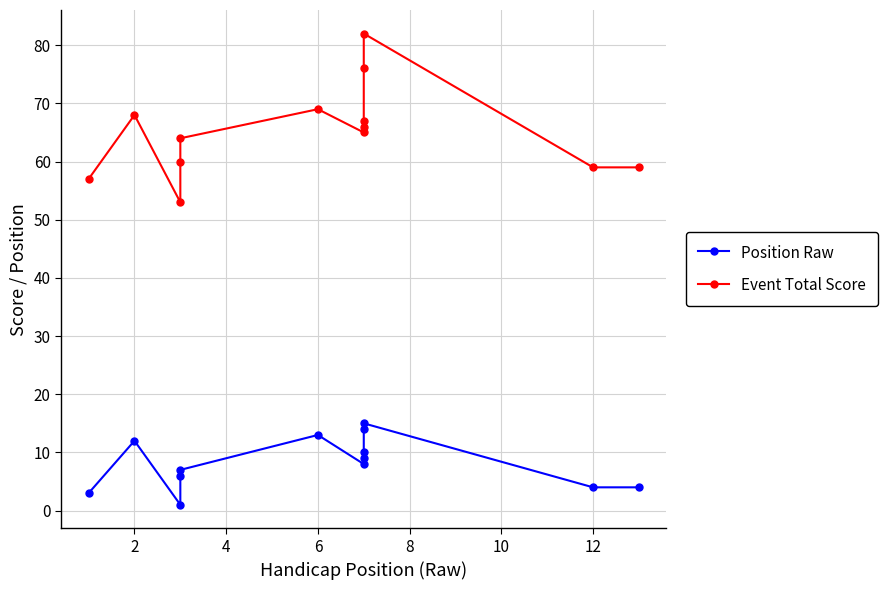

What is the smallest value displayed?

1